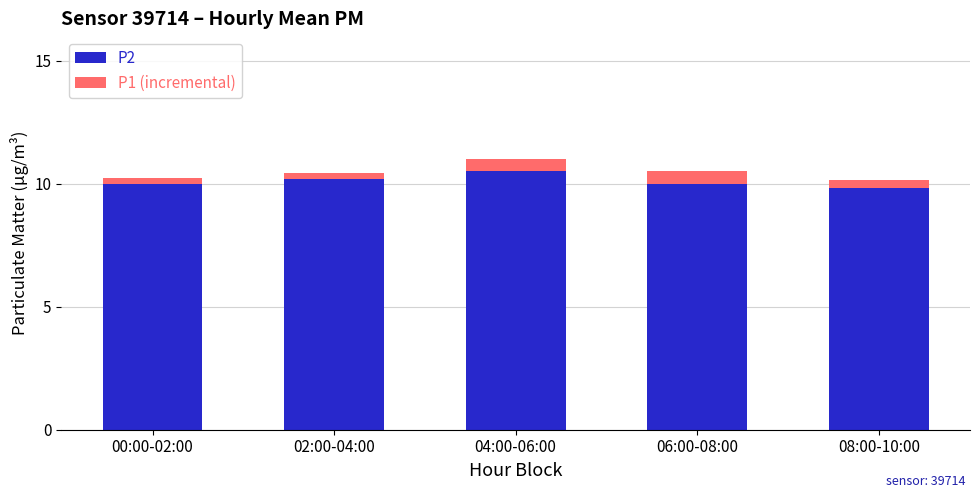

What is the difference between the maximum and minimum values in the P2 series?

0.7